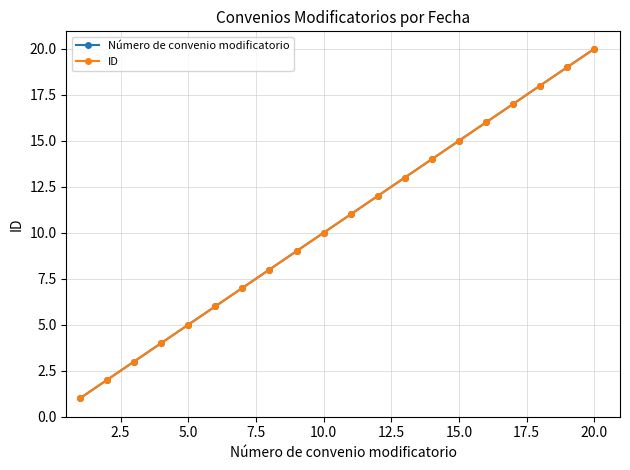

Does the chart have visible grid lines?

Yes